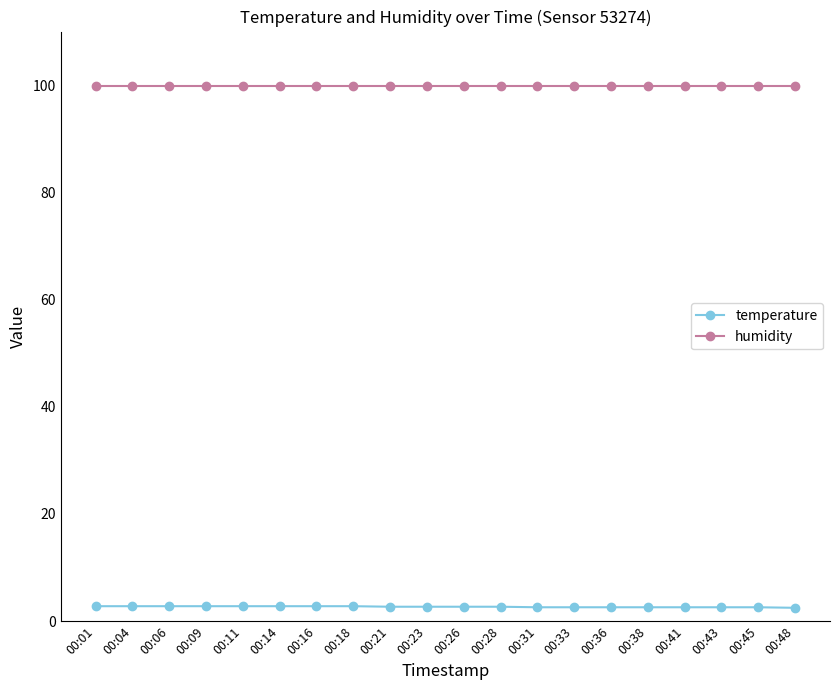

What is the maximum value shown in the chart?

99.9